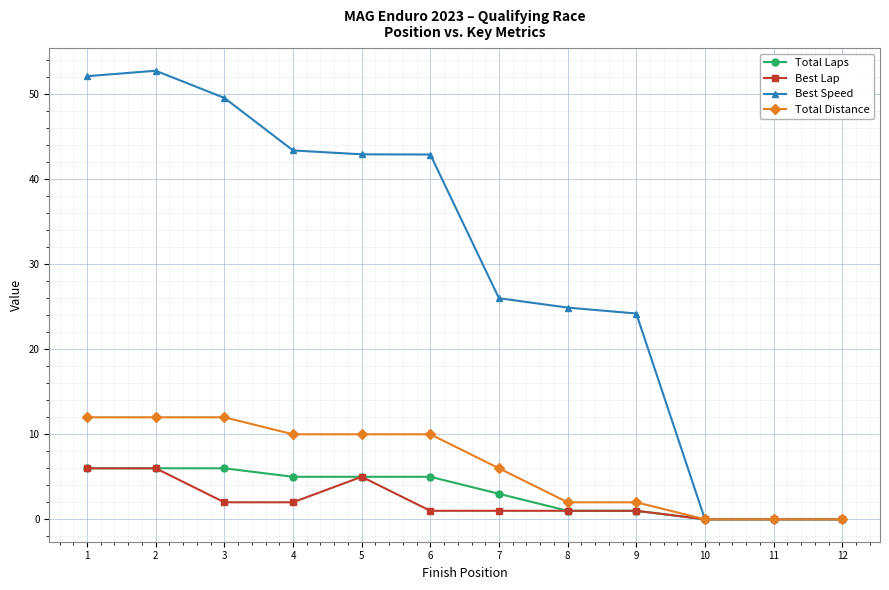

The value of Best Speed at 7 is 26.0. True or false?

True